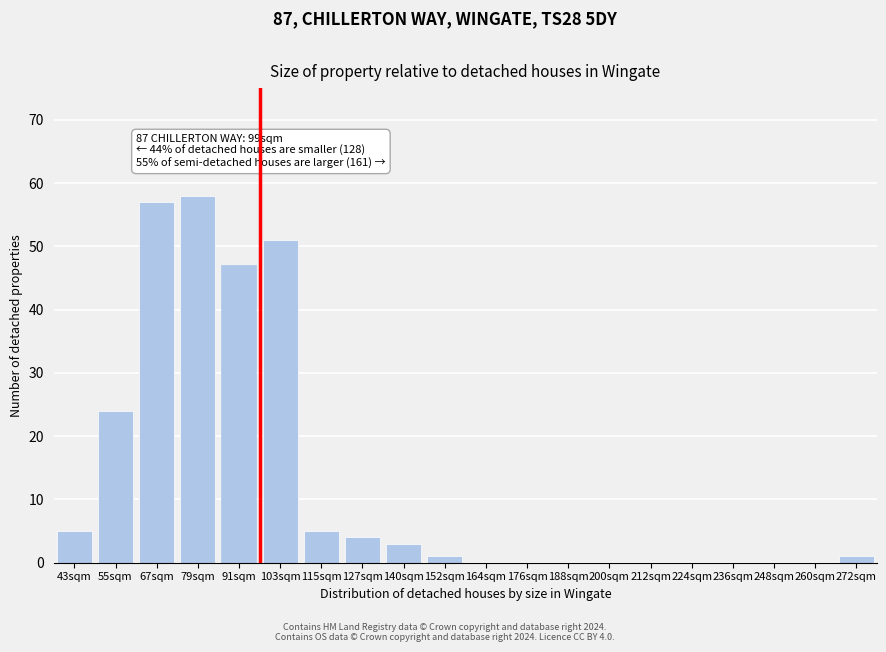

Reading left to right, transcribe all the data shown in this chart.

43sqm=5	55sqm=24	67sqm=57	79sqm=58	91sqm=47	103sqm=51	115sqm=5	127sqm=4	140sqm=3	152sqm=1	164sqm=0	176sqm=0	188sqm=0	200sqm=0	212sqm=0	224sqm=0	236sqm=0	248sqm=0	260sqm=0	272sqm=1